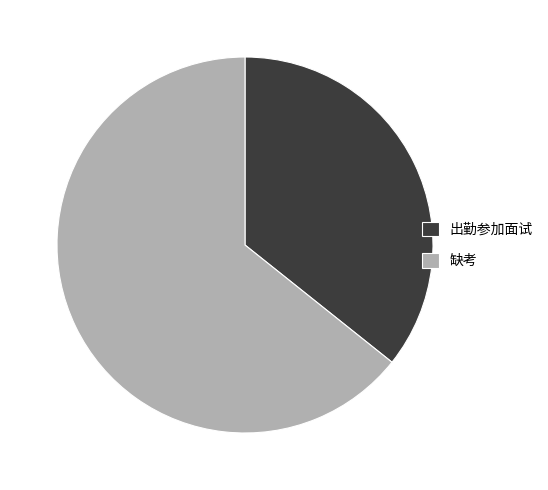

Between 缺考 and 出勤参加面试, which is larger?

缺考